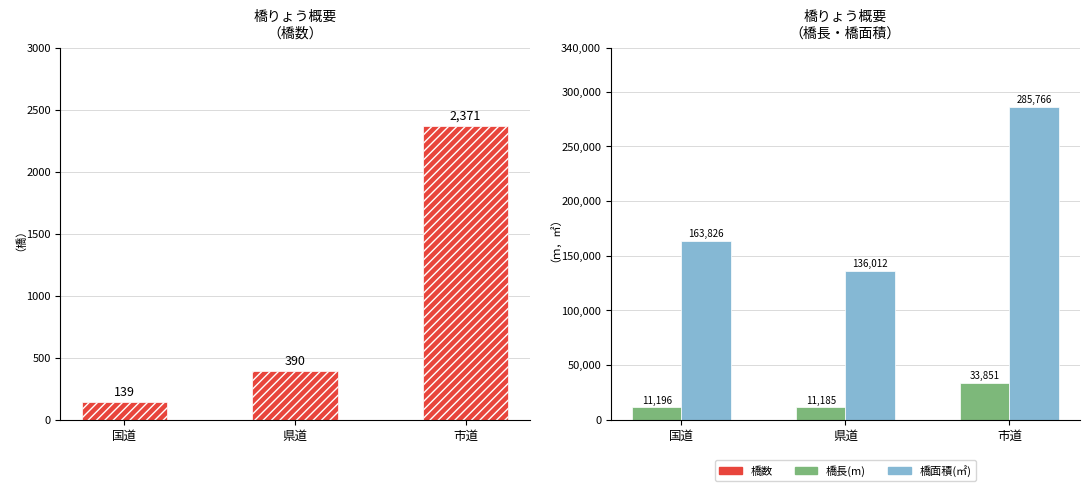

What is the total value across all series at 市道?

321988.0